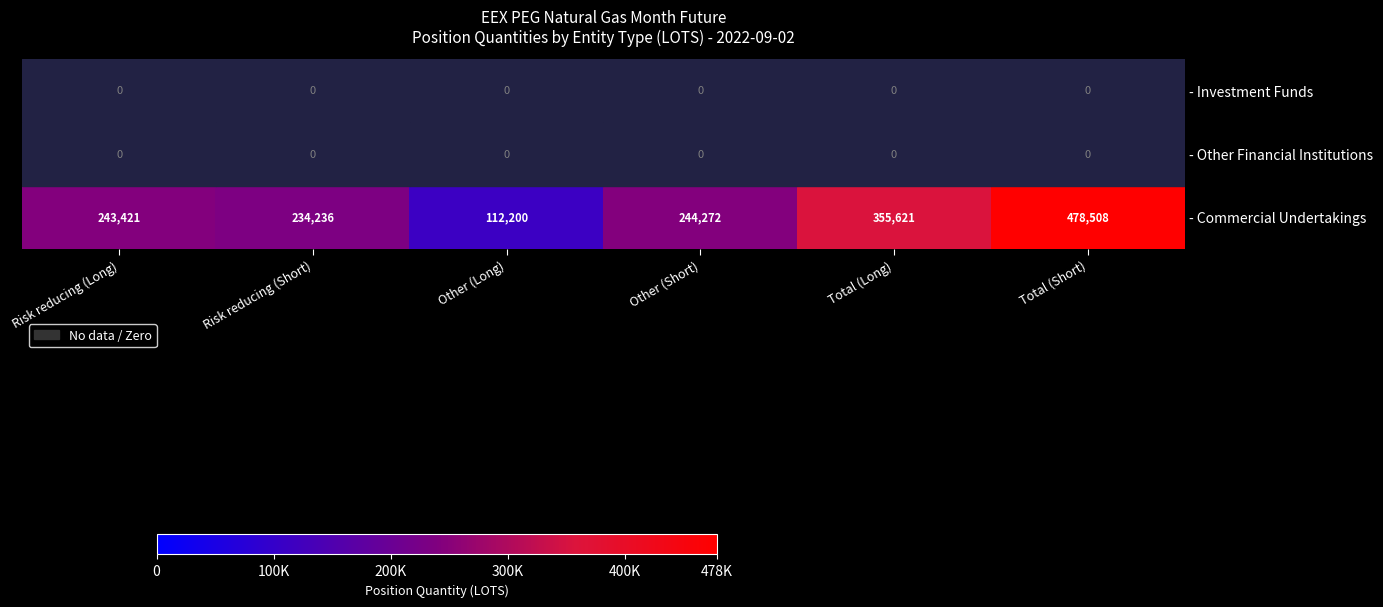

What is the difference between the maximum and minimum values in the - Commercial Undertakings series?

366308